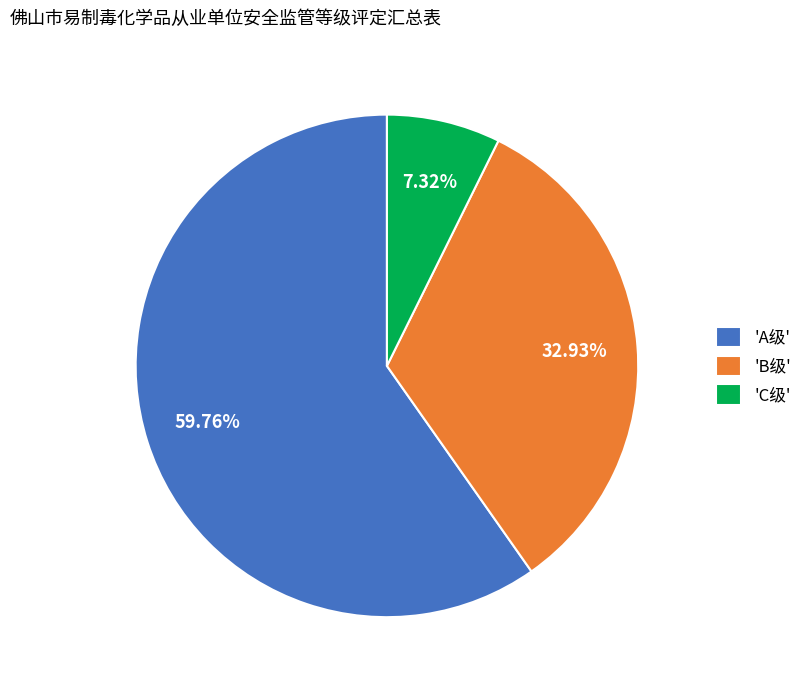

What is the ratio of the value at 'B级' to the value at 'A级'?

0.6